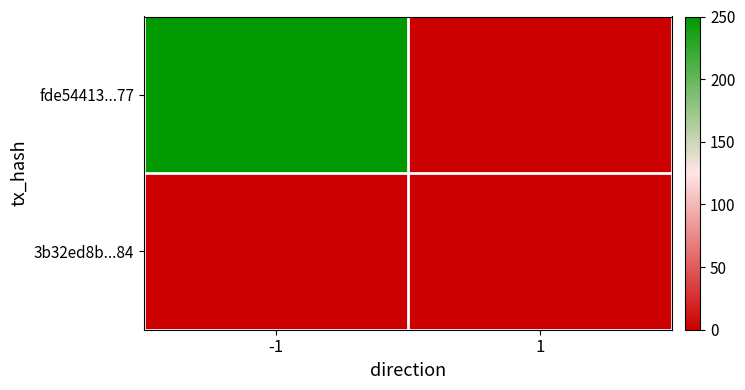

Which has a higher value, -1 or 1?

-1